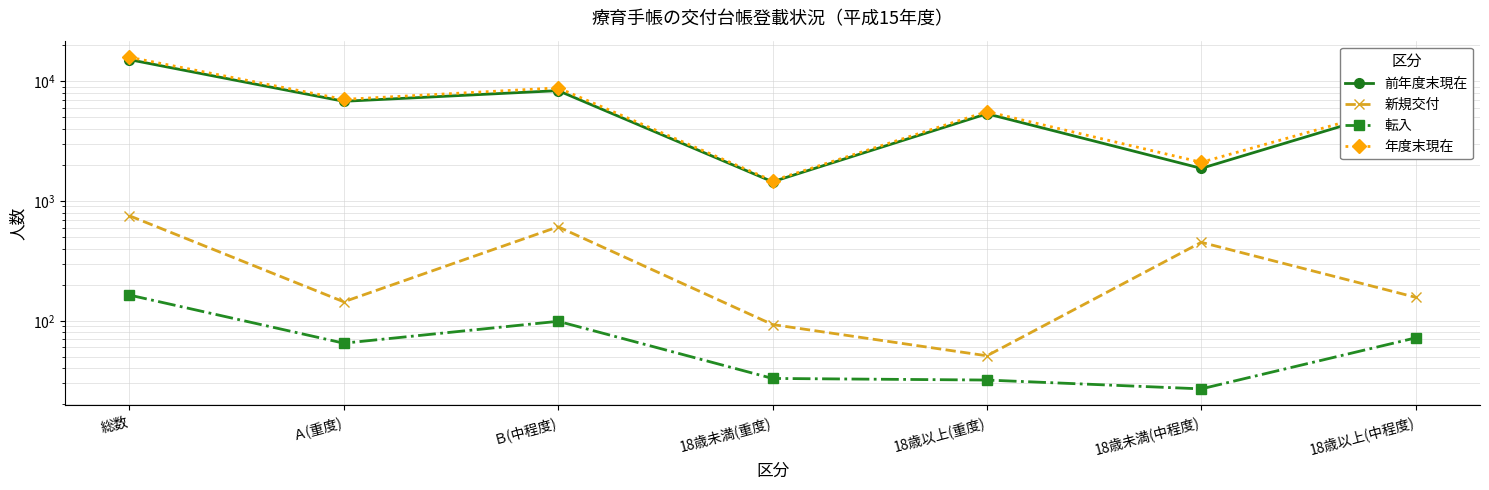

Reading left to right, list all the values displayed in this chart.

前年度末現在: 15147	6799	8348	1447	5352	1873	6475
新規交付: 753	144	609	93	51	452	157
転入: 164	65	99	33	32	27	72
年度末現在: 15859	7055	8804	1476	5579	2104	6700